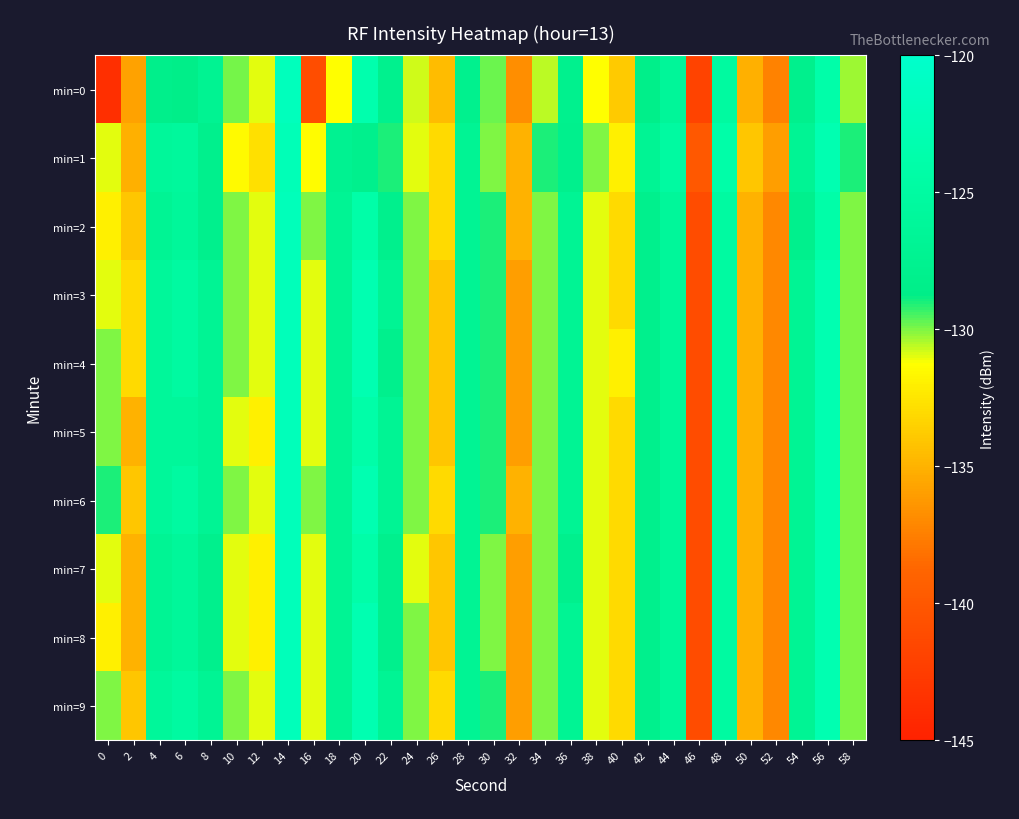

Which has a higher value, 58 or 32?

58